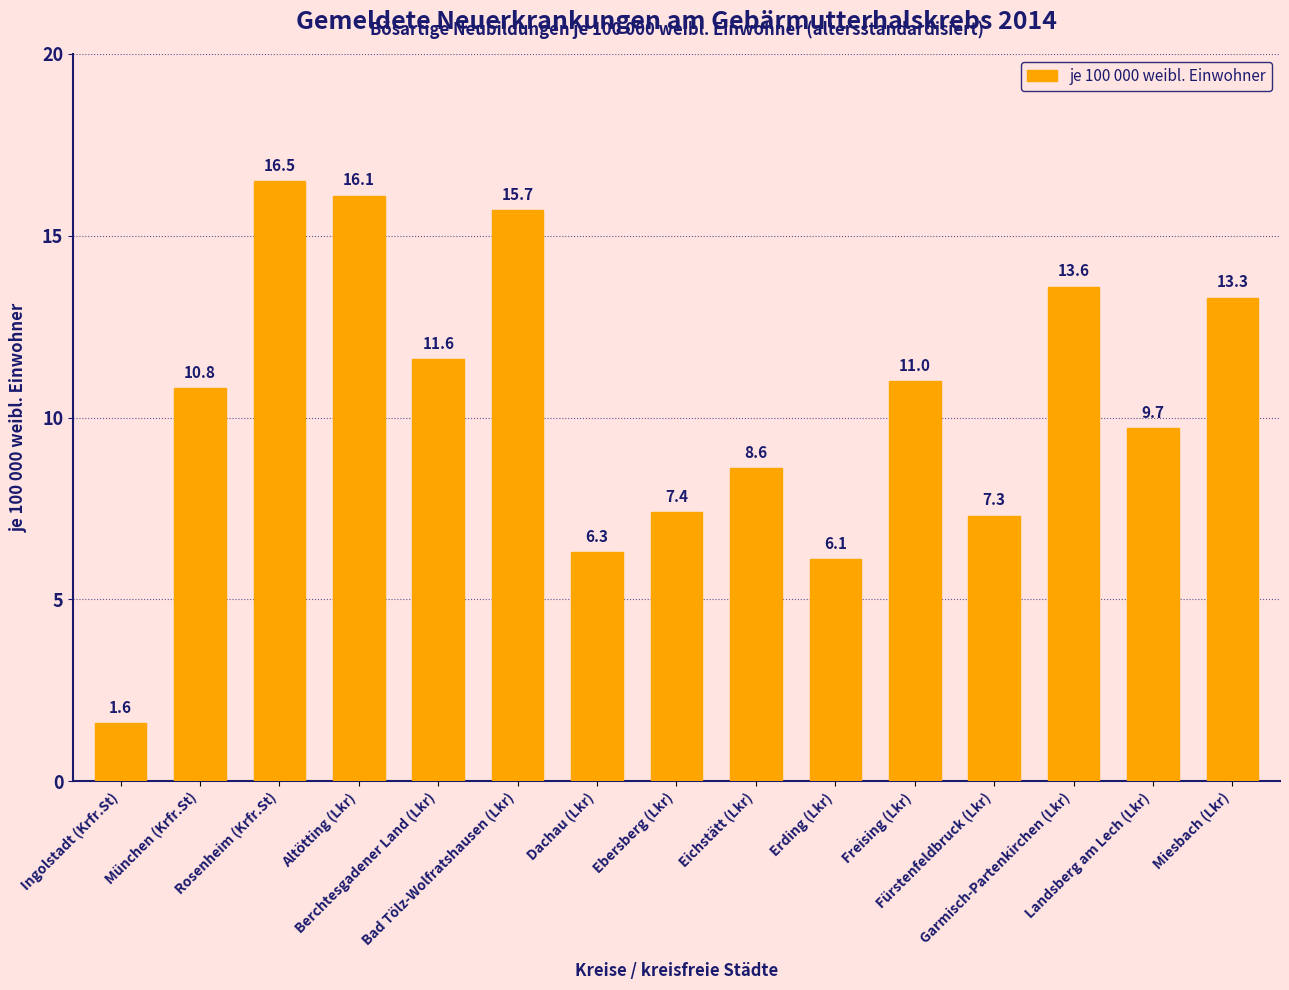

The chart shows a value of 17.7 at Freising (Lkr). True or false?

False